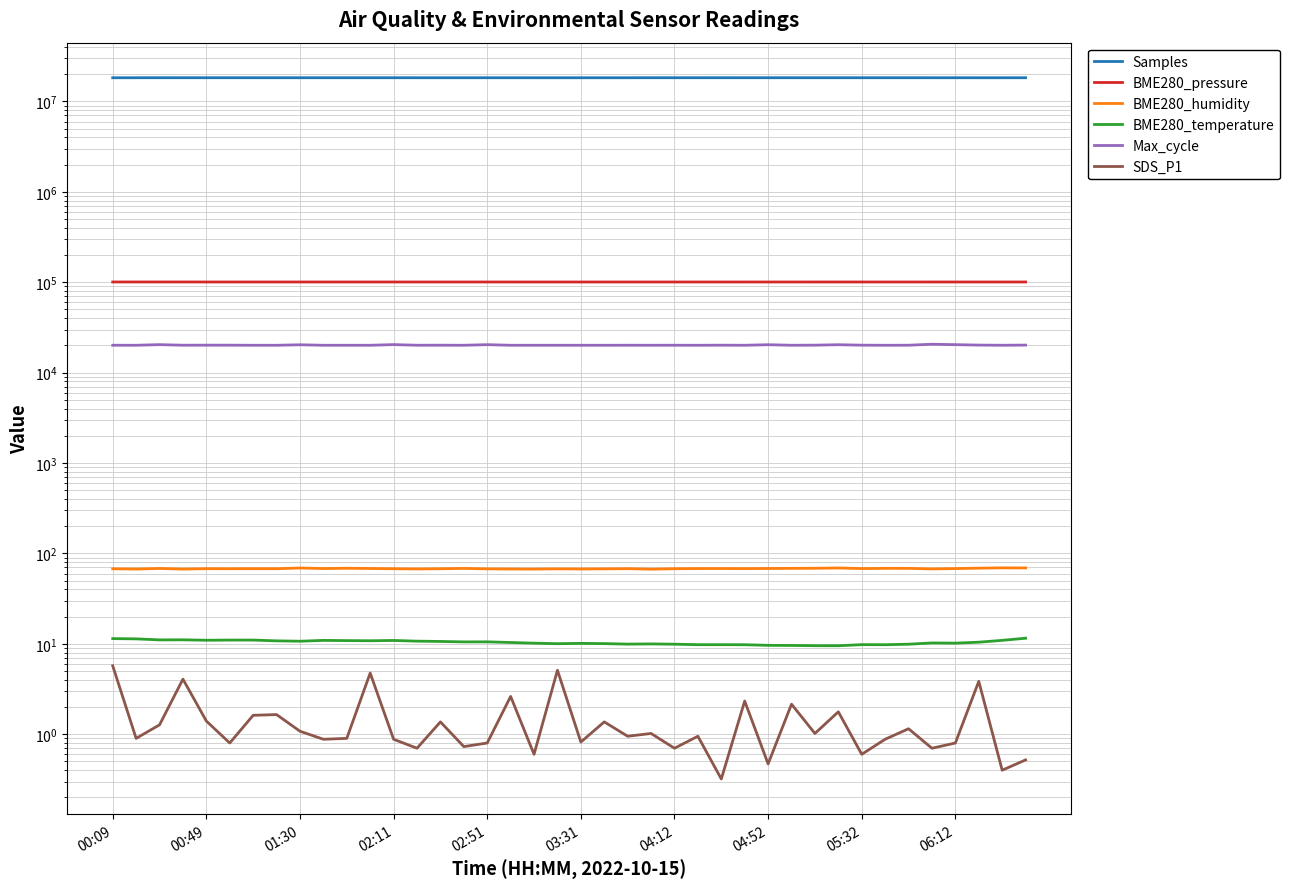

What is the total value across all series at 01:30?

18427753.5